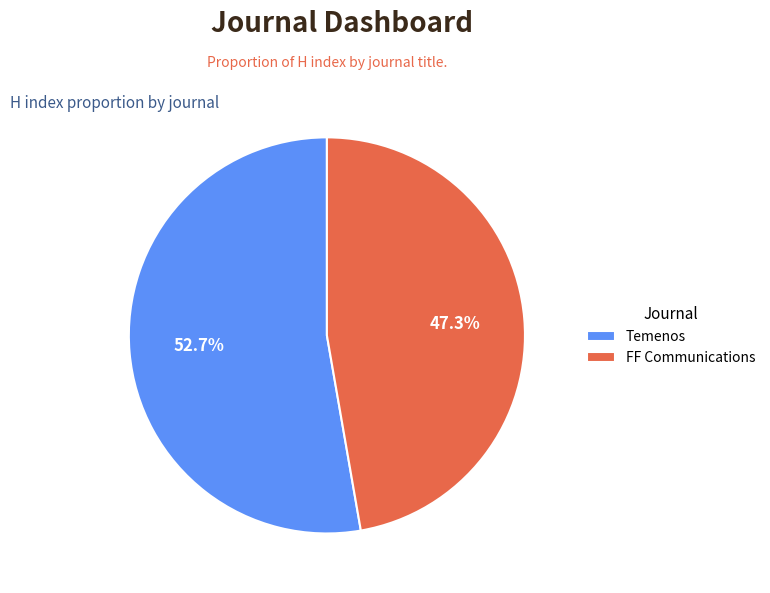

To the nearest percent, what is the difference between the Temenos and FF Communications slice percentages?

5%